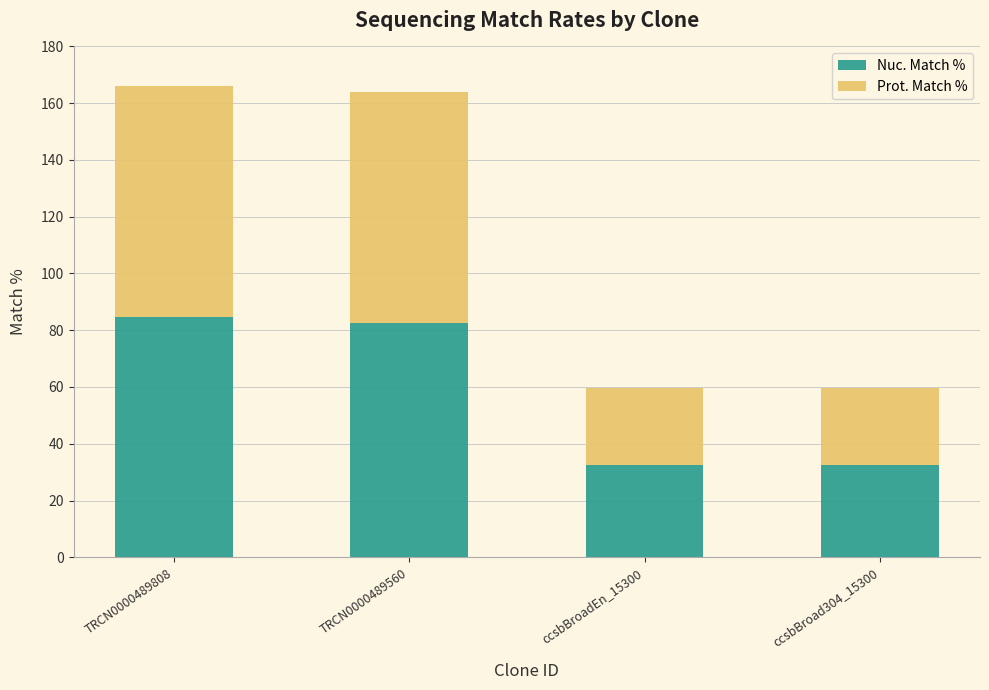

True or false: Nuc. Match % has a value of 45.8 at ccsbBroadEn_15300.

False